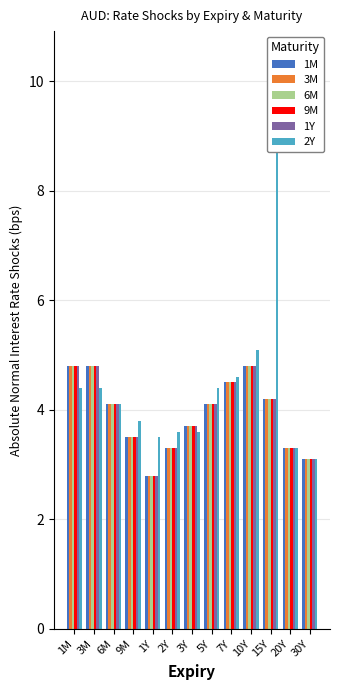

Rank the series by their maximum value, from highest to lowest.

2Y, 1M, 3M, 6M, 9M, 1Y